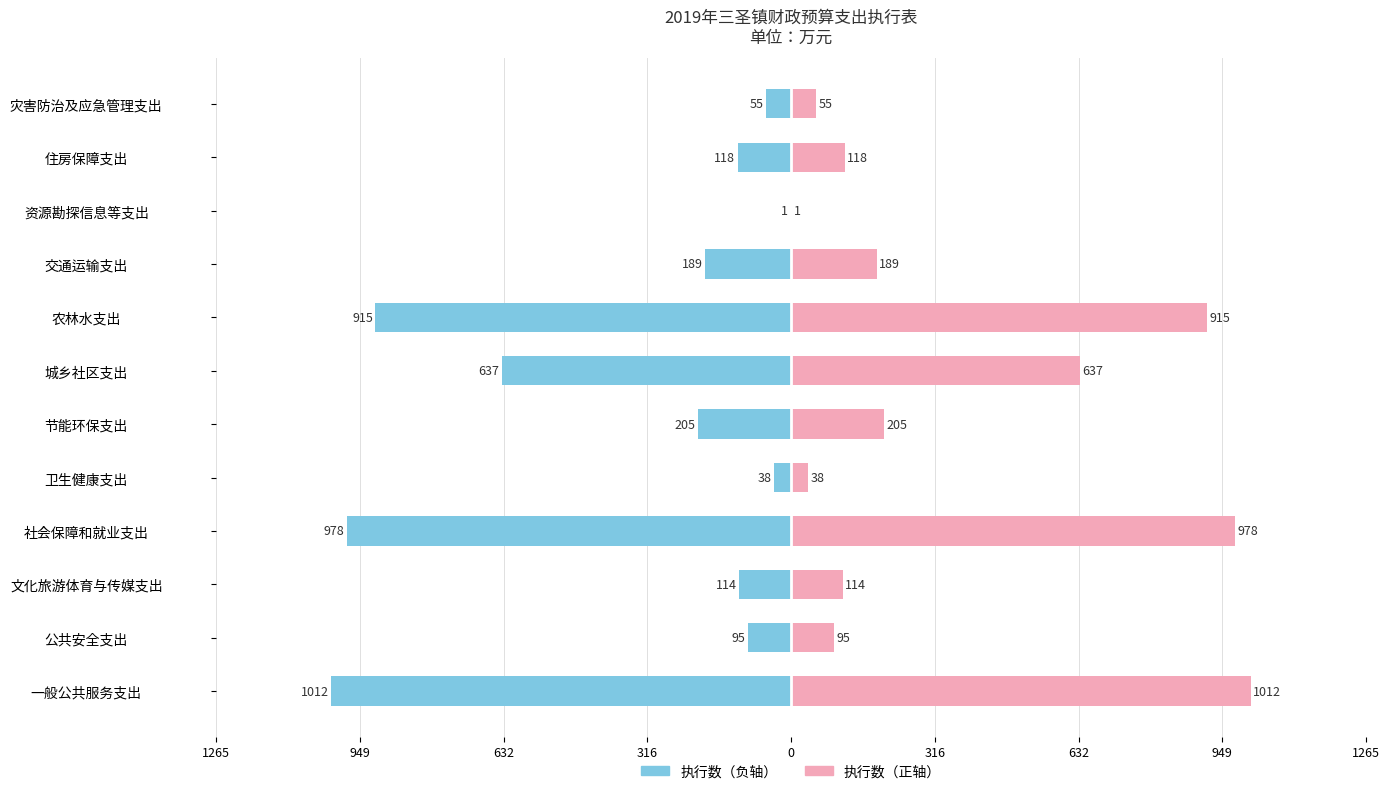

How many series are shown in this chart?

2